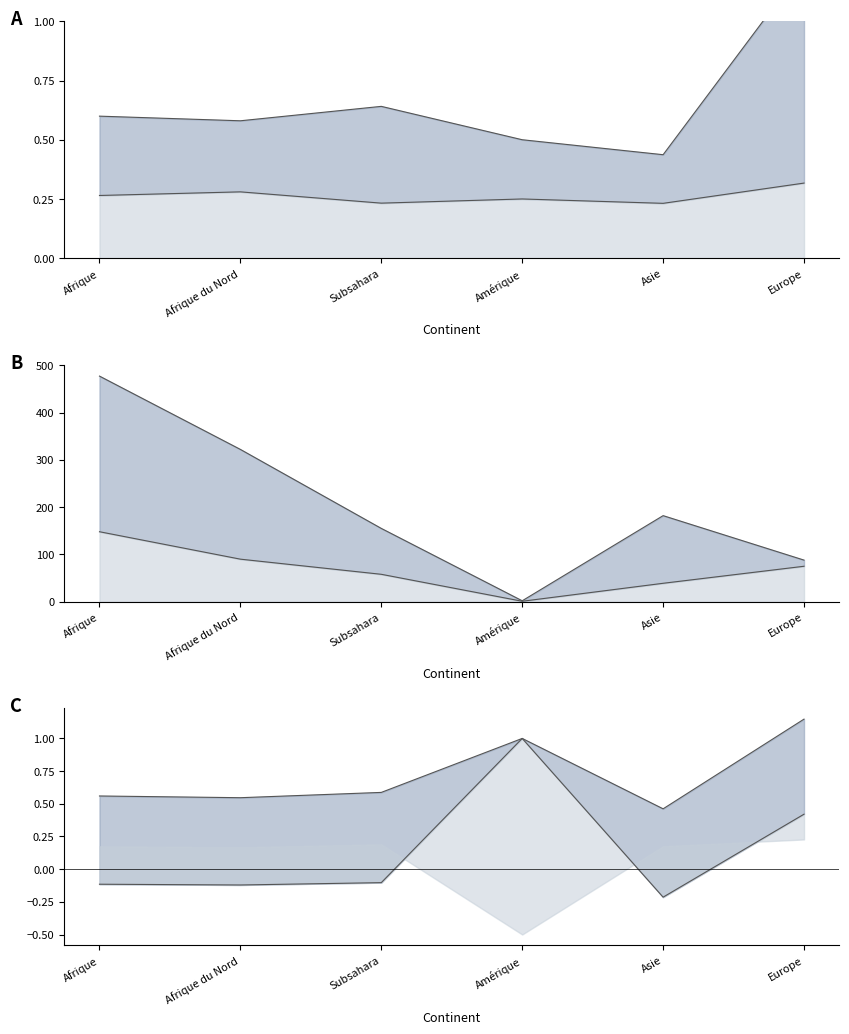

Does the chart display data point markers on the line(s)?

No